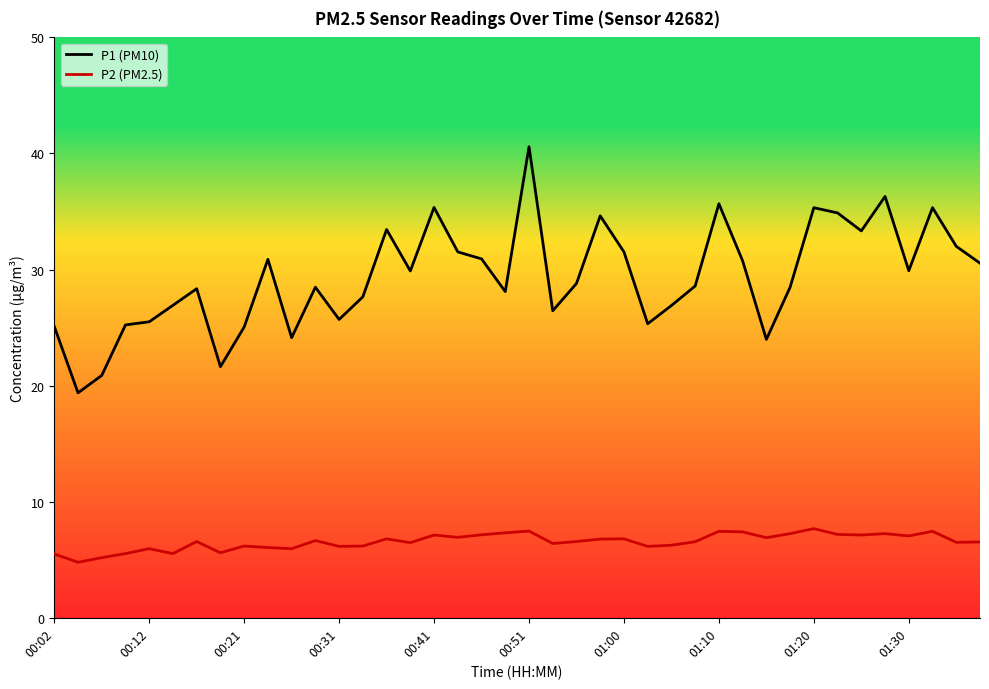

True or false: P2 (PM2.5) and P1 (PM10) intersect in this chart.

False